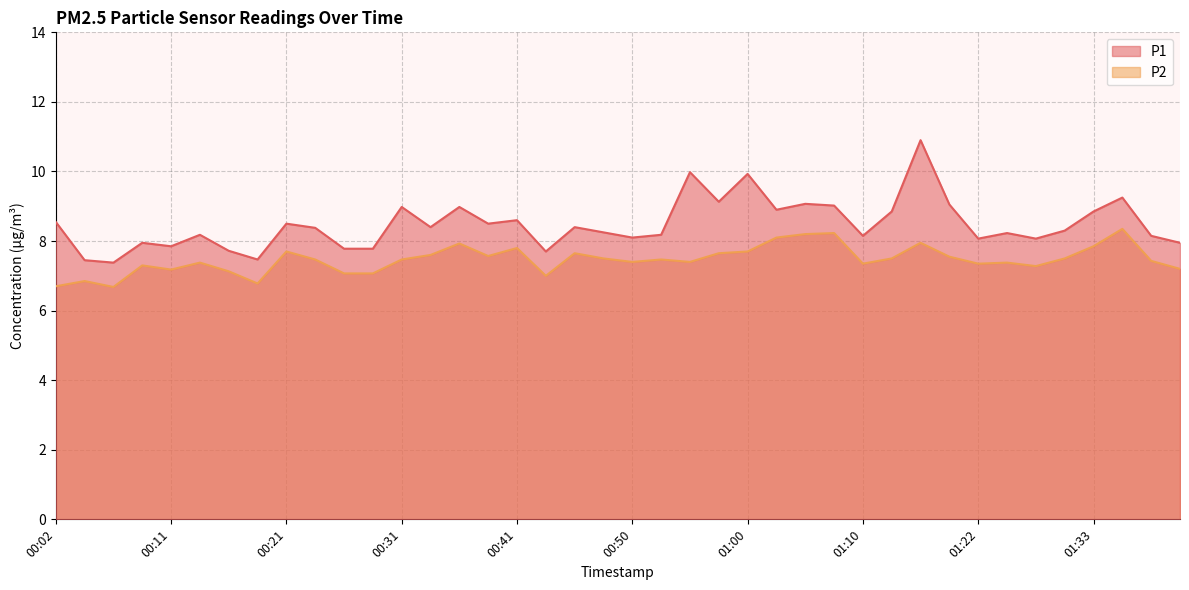

True or false: P1 and P2 intersect in this chart.

False